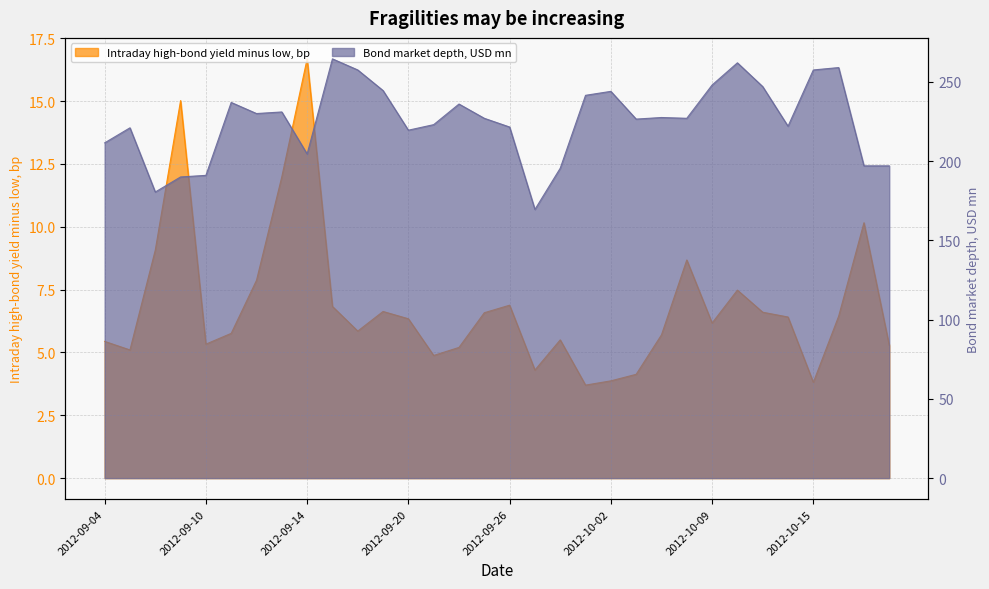

What is the label of the 3rd point from the right?

2012-10-16